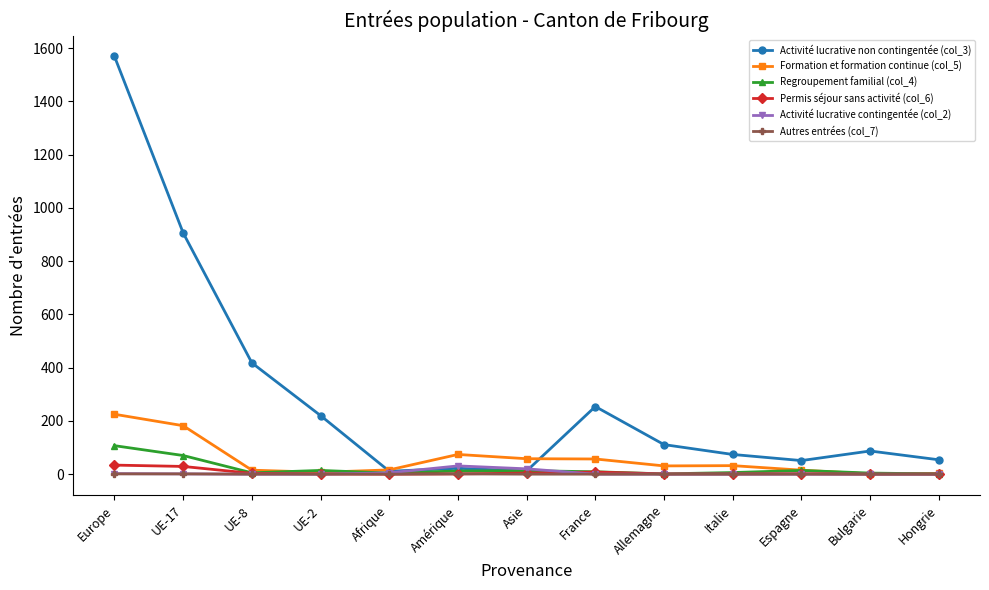

What is the label of the 7th point from the left?

Asie